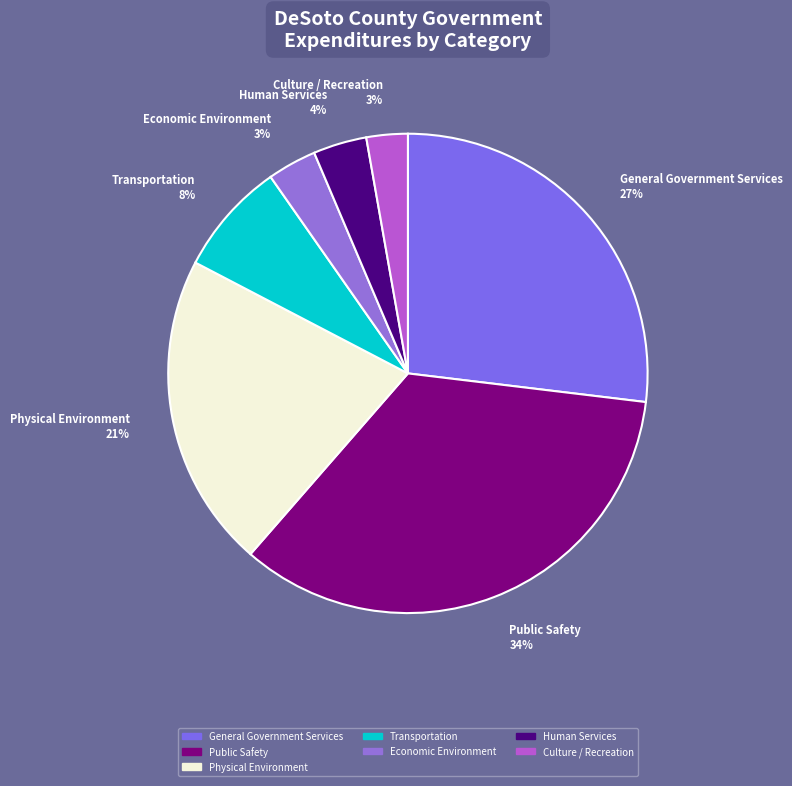

The General Government Services slice represents 27% of the pie. True or false?

True